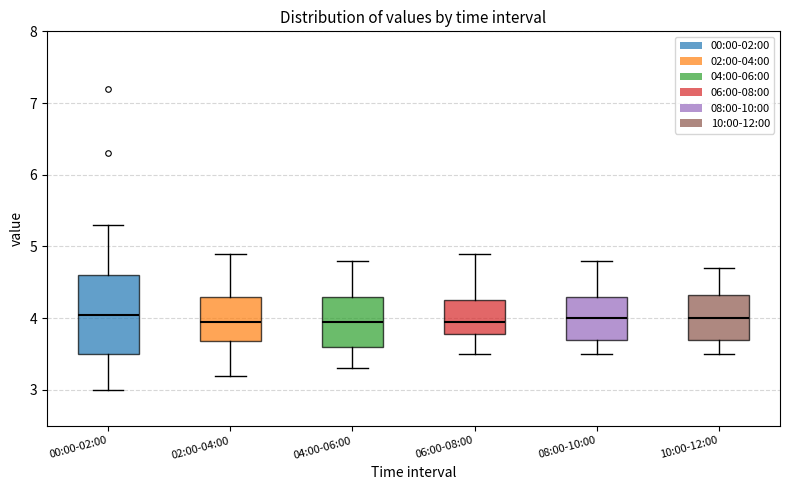

Reading left to right, transcribe this box plot: for each box, give where its median line is, the range the box spans, and where its two whiskers end, as read against the y-axis. The values are not printed on the chart, so give them approximately, as read against the axis.

00:00-02:00: median 4.1, box 3.5 to 4.6, whiskers 3.0 to 5.3
02:00-04:00: median 4.0, box 3.7 to 4.3, whiskers 3.2 to 4.9
04:00-06:00: median 4.0, box 3.6 to 4.3, whiskers 3.3 to 4.8
06:00-08:00: median 4.0, box 3.8 to 4.3, whiskers 3.5 to 4.9
08:00-10:00: median 4.0, box 3.7 to 4.3, whiskers 3.5 to 4.8
10:00-12:00: median 4.0, box 3.7 to 4.3, whiskers 3.5 to 4.7